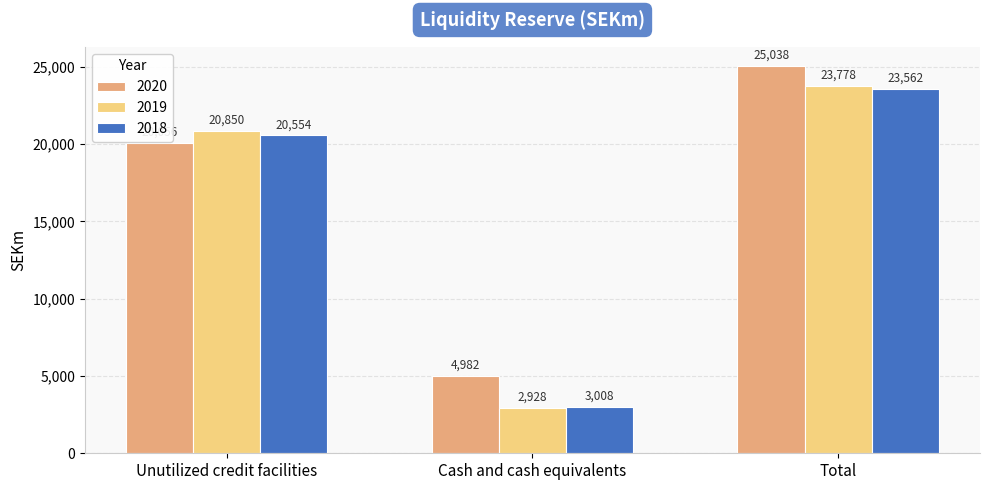

Which series has the largest total across all categories?

2020